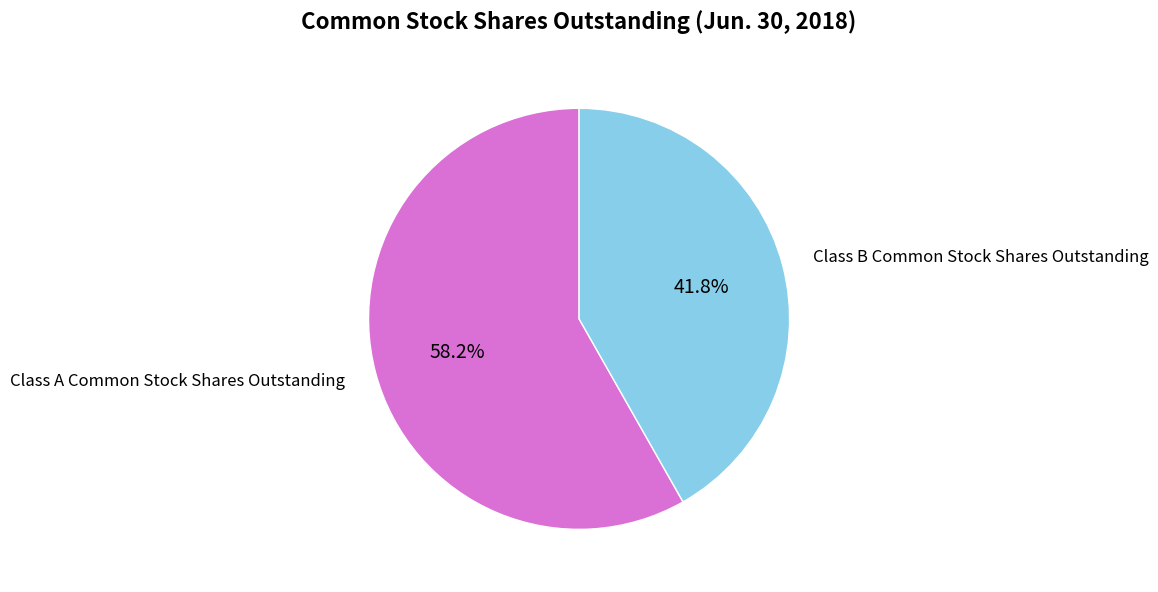

True or false: Class B Common Stock Shares Outstanding accounts for 31% of the total.

False